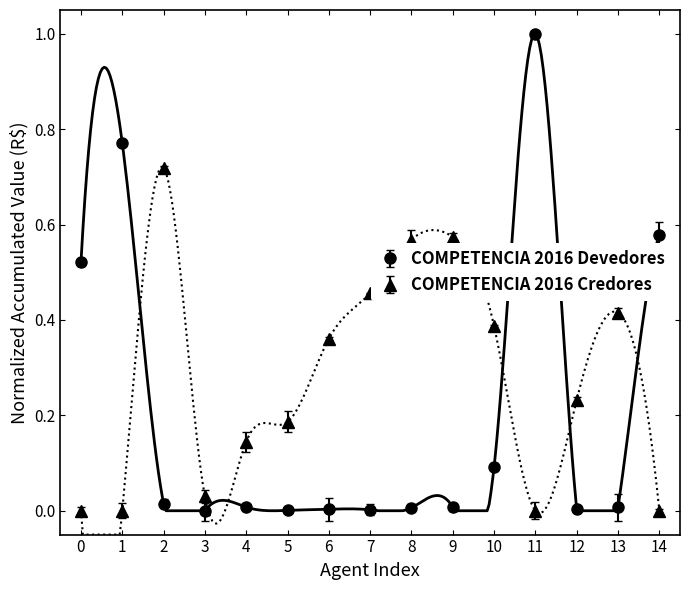

True or false: COMPETENCIA 2016 Devedores and COMPETENCIA 2016 Credores intersect in this chart.

True